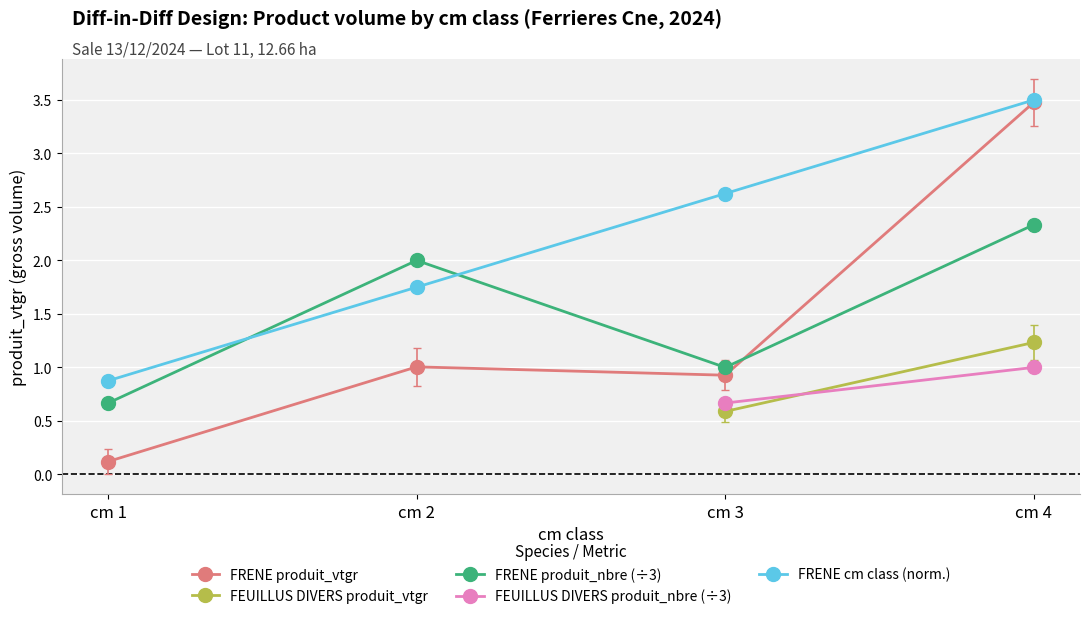

List the labels in order of FRENE produit_nbre (÷3) value, largest first.

cm 4, cm 2, cm 3, cm 1